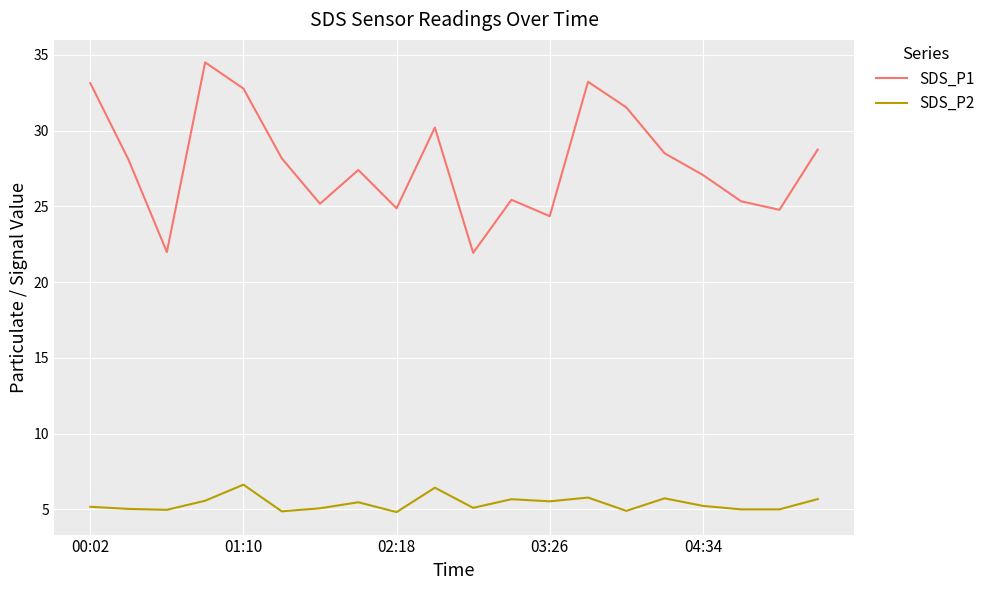

What is the difference between the maximum and minimum values in the SDS_P1 series?

12.6